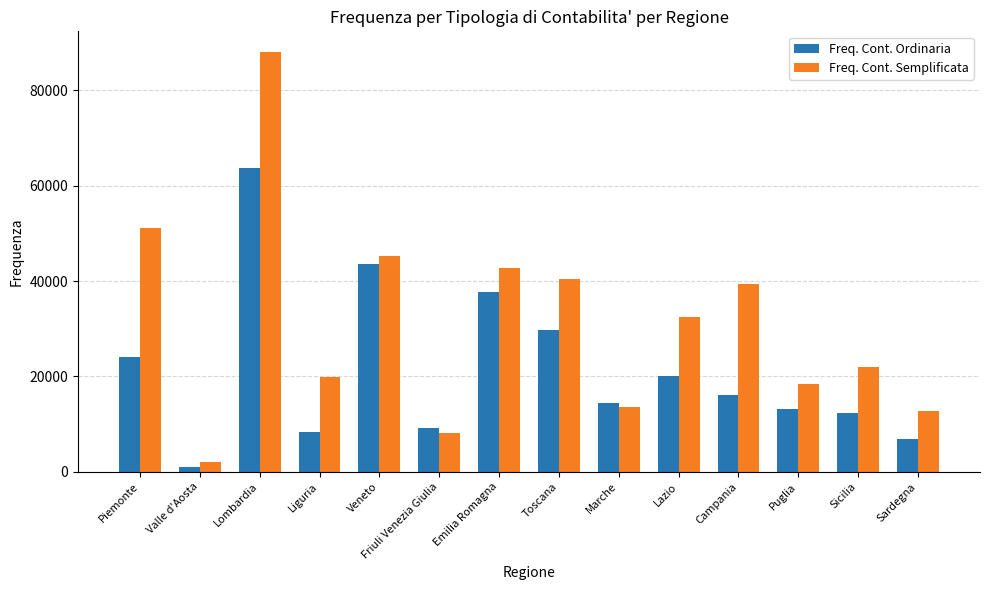

Rank the series at Toscana from highest to lowest value.

Freq. Cont. Semplificata, Freq. Cont. Ordinaria